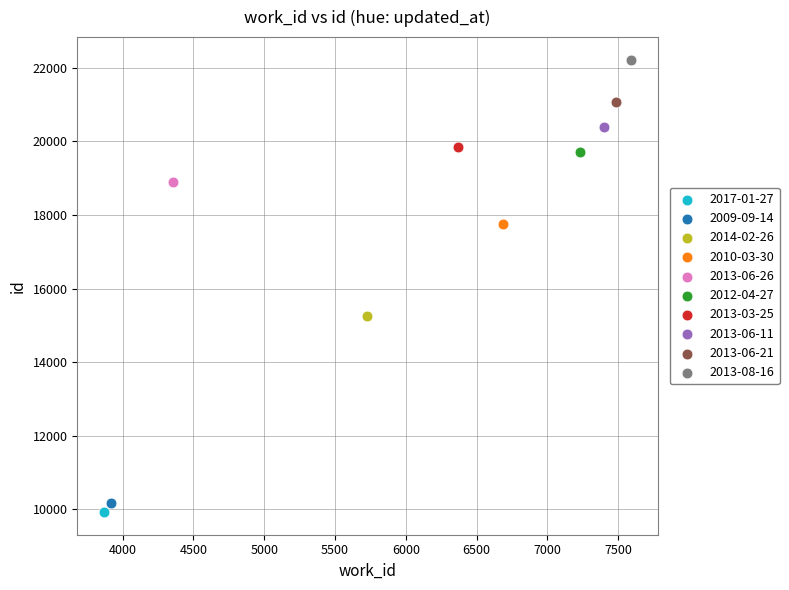

Which series contains the lowest Y value?

2017-01-27